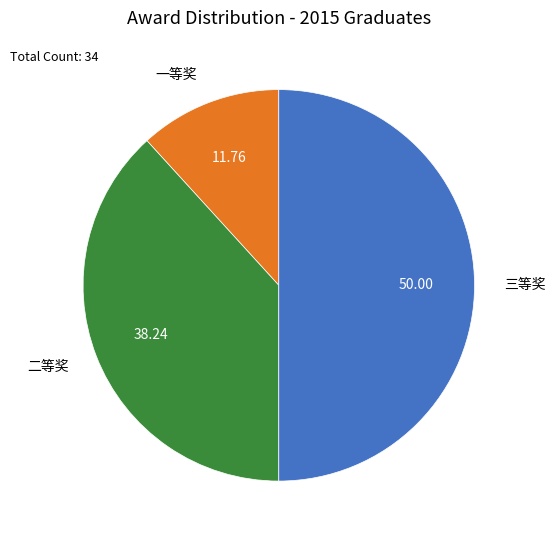

Is the sum of 三等奖 and 一等奖 greater than half?

Yes